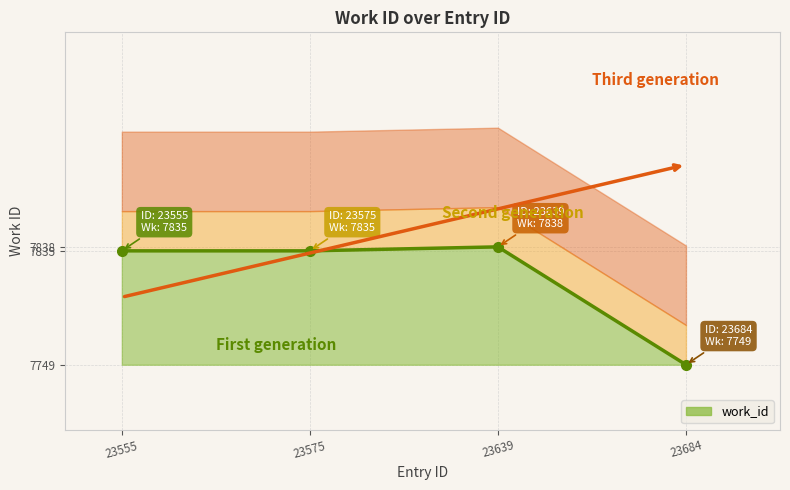

List the labels in order of value, smallest first.

23684, 23555, 23575, 23639